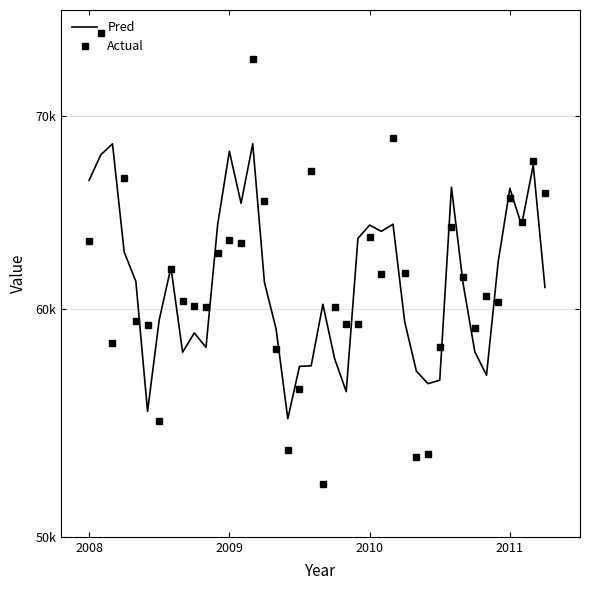

Rank the series by their maximum value, from lowest to highest.

Pred, Actual